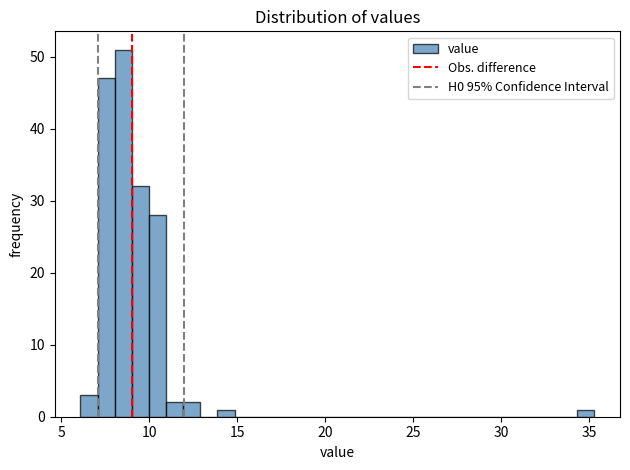

Around what value on the x-axis is the tallest bar? Give the approximate position of its centre, as read against the axis.

8.5